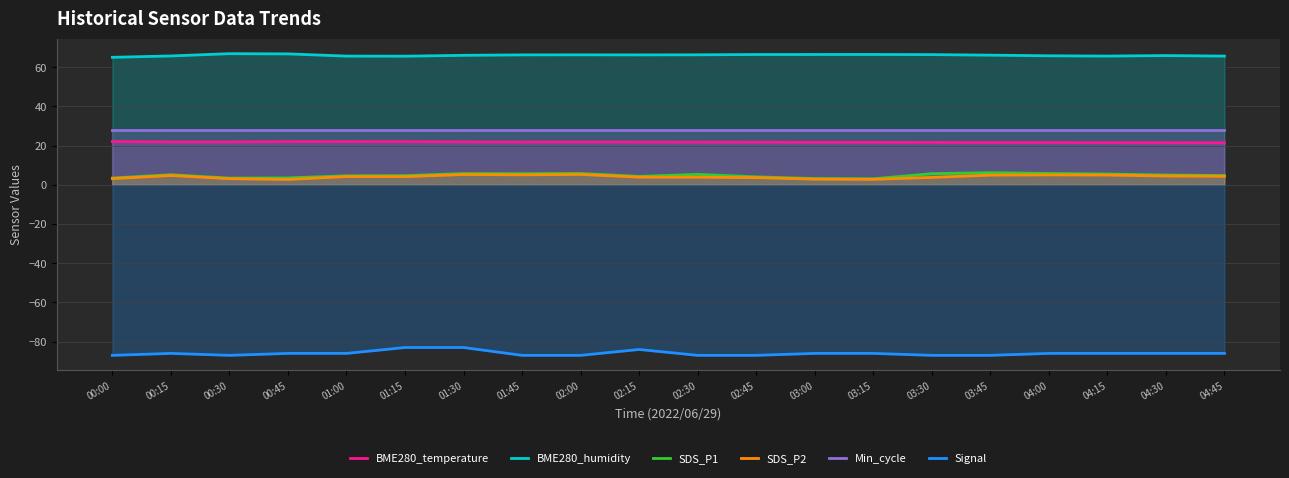

At how many categories does at least one series exceed 63?

20